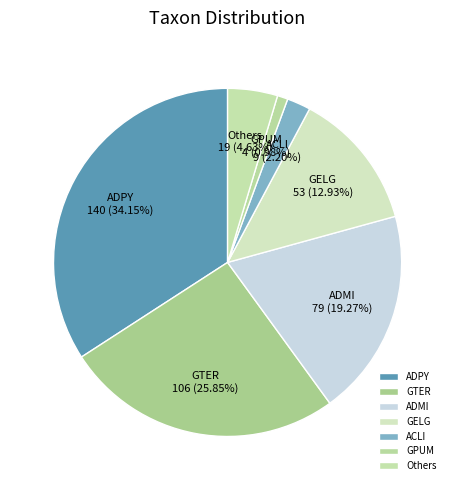

Does any single category account for the majority?

No